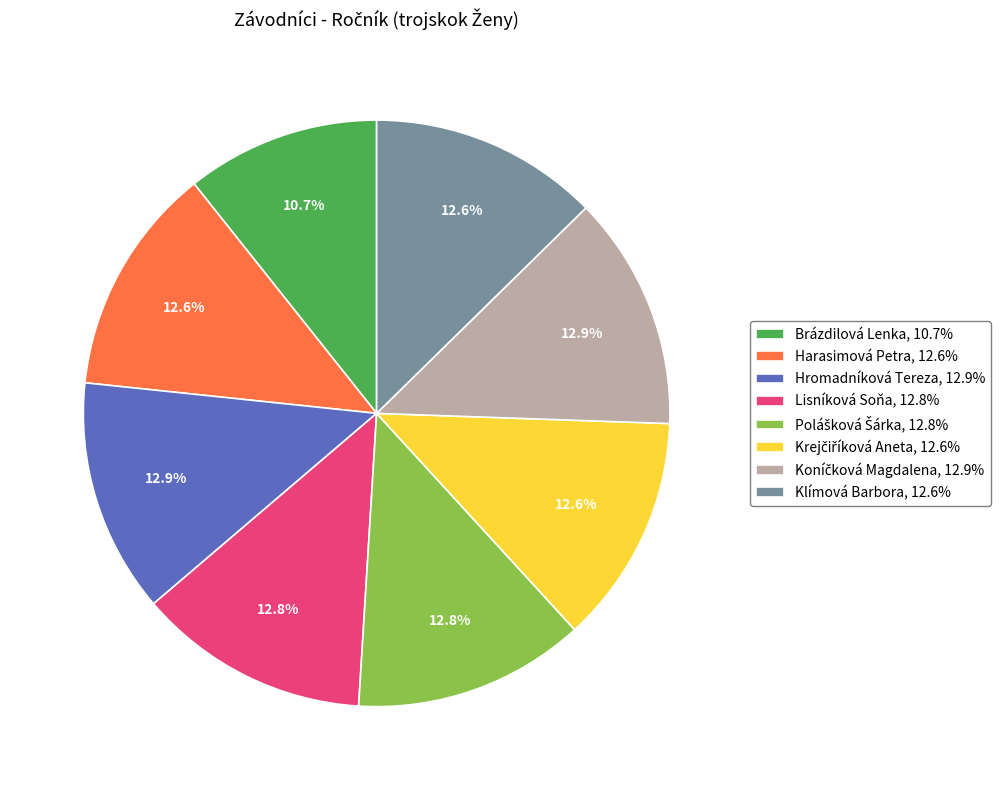

Between Brázdilová Lenka, 10.7% and Hromadníková Tereza, 12.9%, which is larger?

Hromadníková Tereza, 12.9%